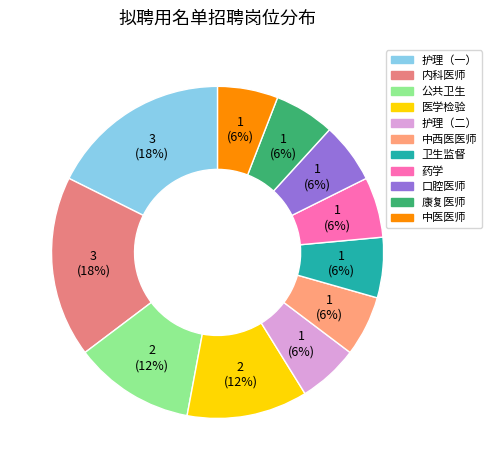

Is there any slice that represents more than half of the pie?

No